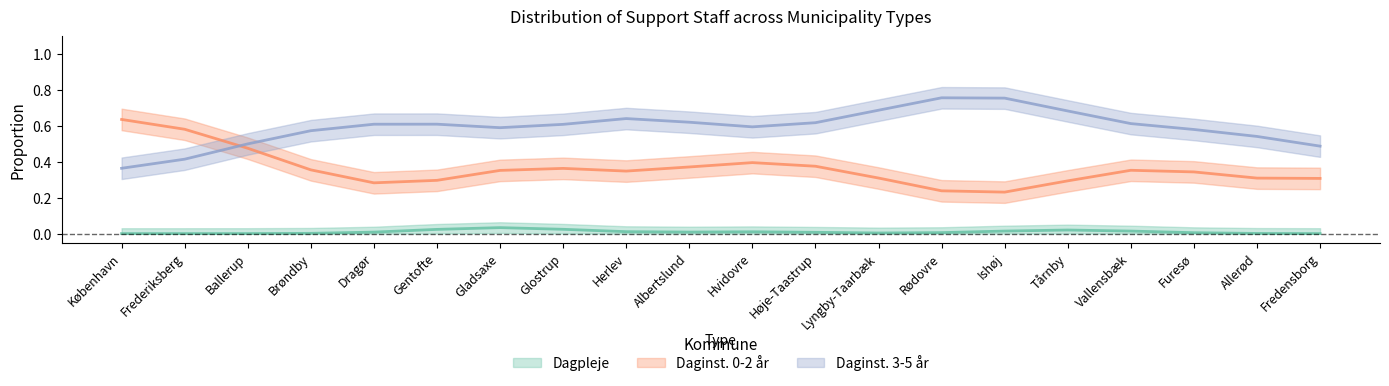

Does the chart display data point markers on the line(s)?

No